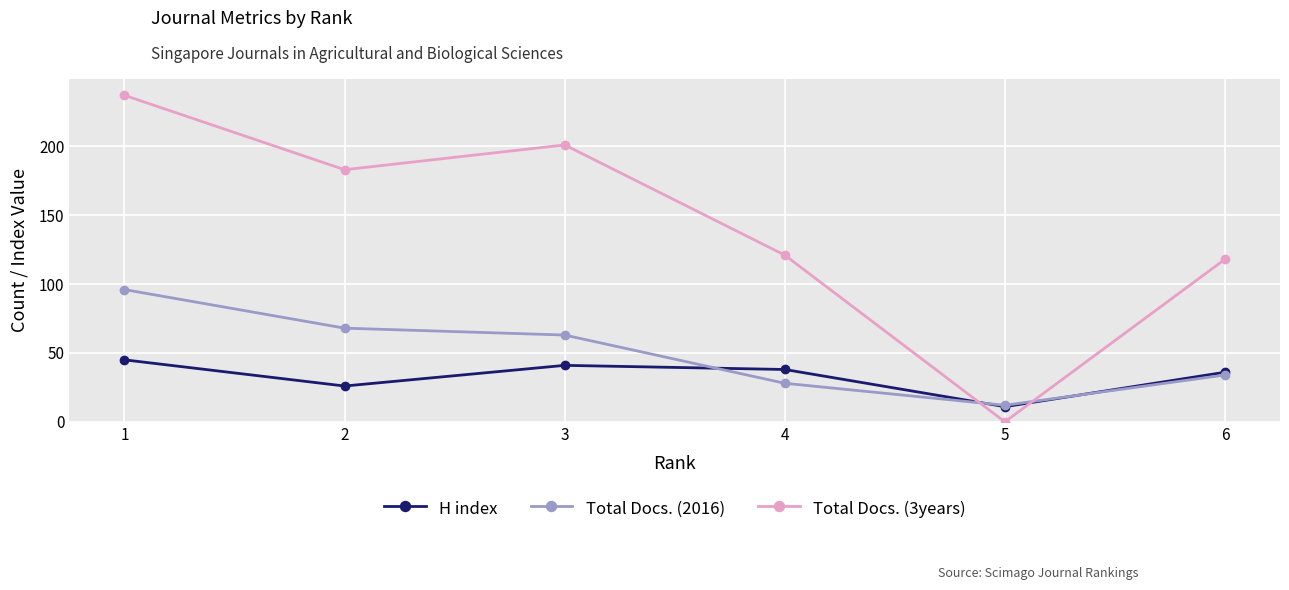

Reading left to right, transcribe all the data shown in this chart.

H index: 1=45	2=26	3=41	4=38	5=11	6=36
Total Docs. (2016): 1=96	2=68	3=63	4=28	5=12	6=34
Total Docs. (3years): 1=237	2=183	3=201	4=121	5=0	6=118